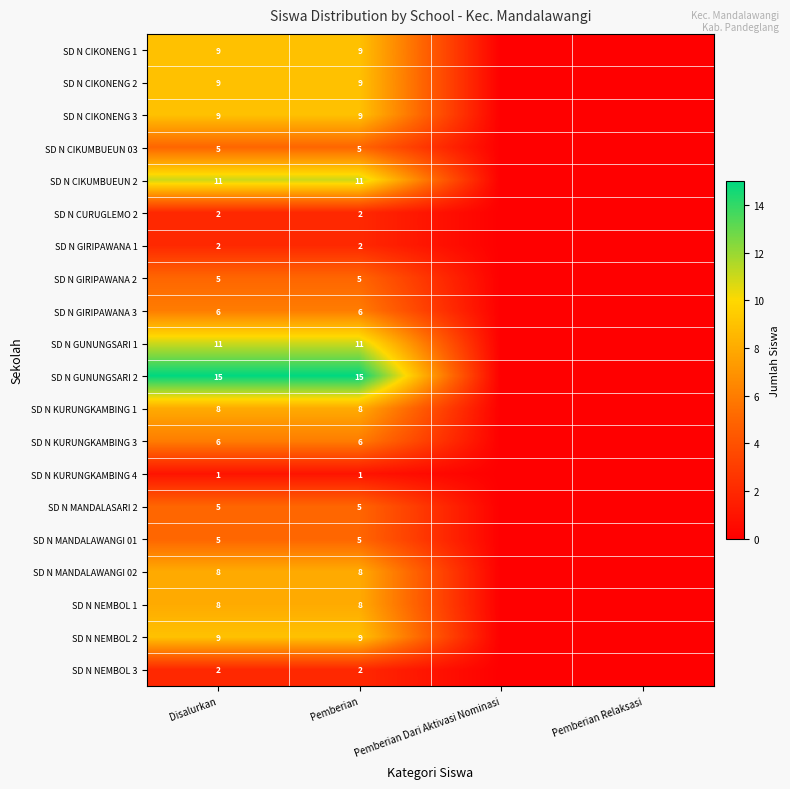

True or false: SD N CIKONENG 2 has a value of 15 at Pemberian.

False